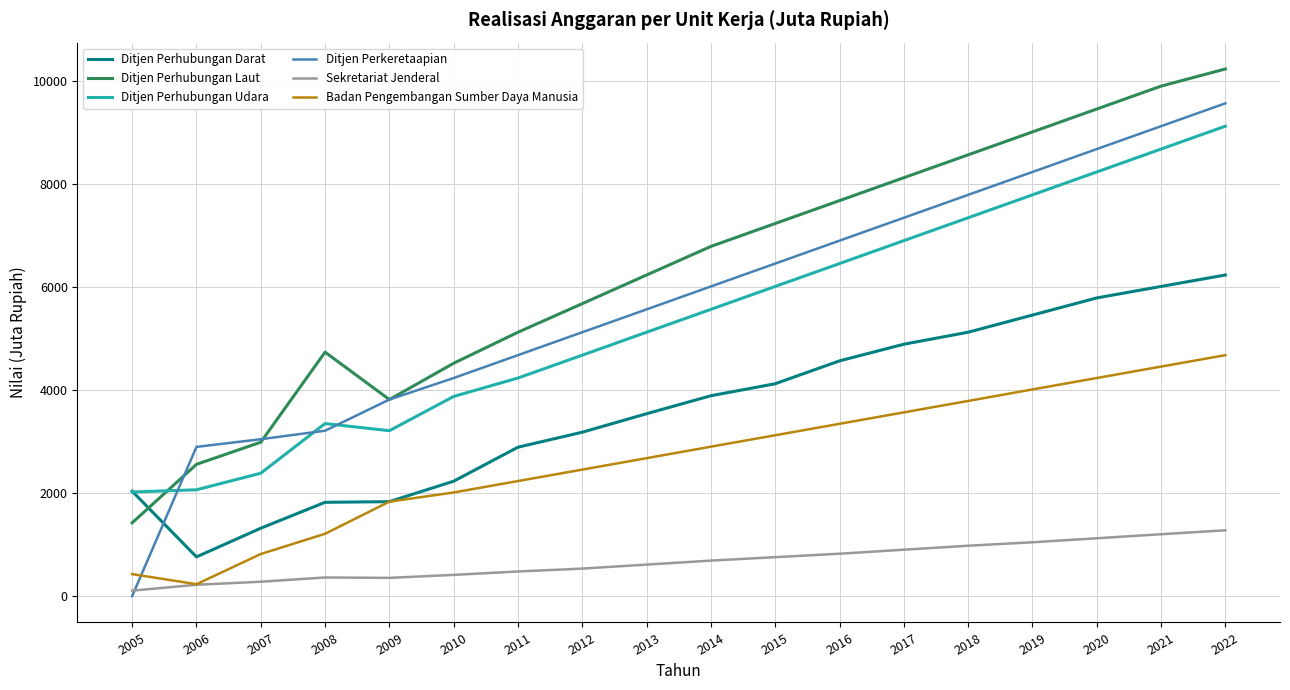

True or false: Ditjen Perhubungan Udara has more than 0 points higher than both neighbors.

True